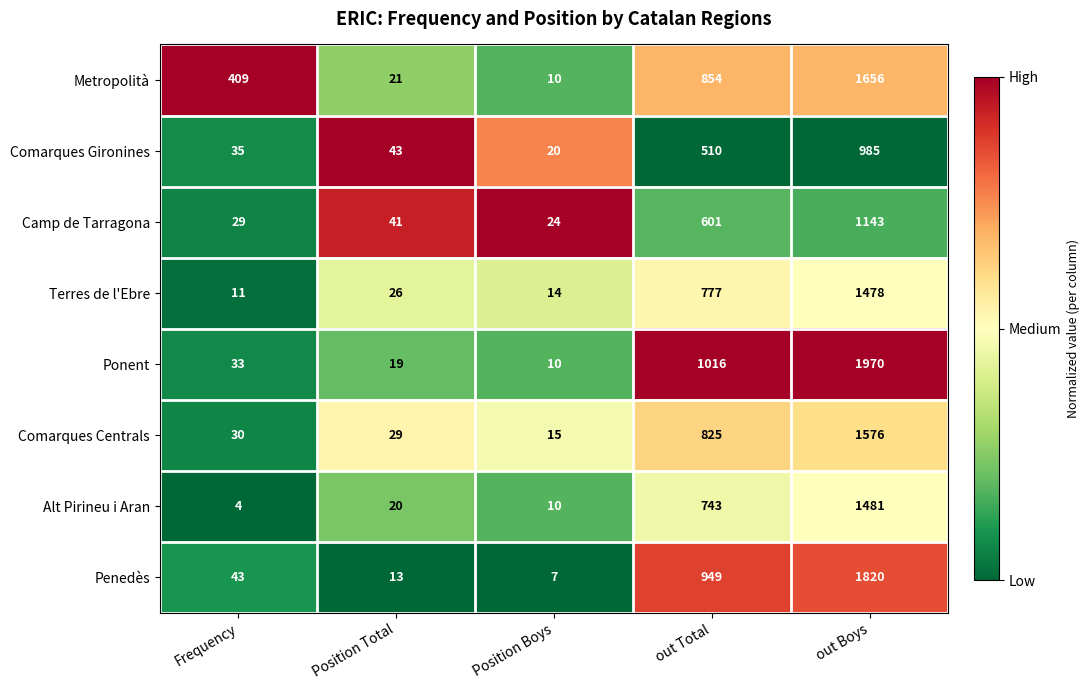

What is the difference between the maximum and minimum values in the Penedès series?

1813